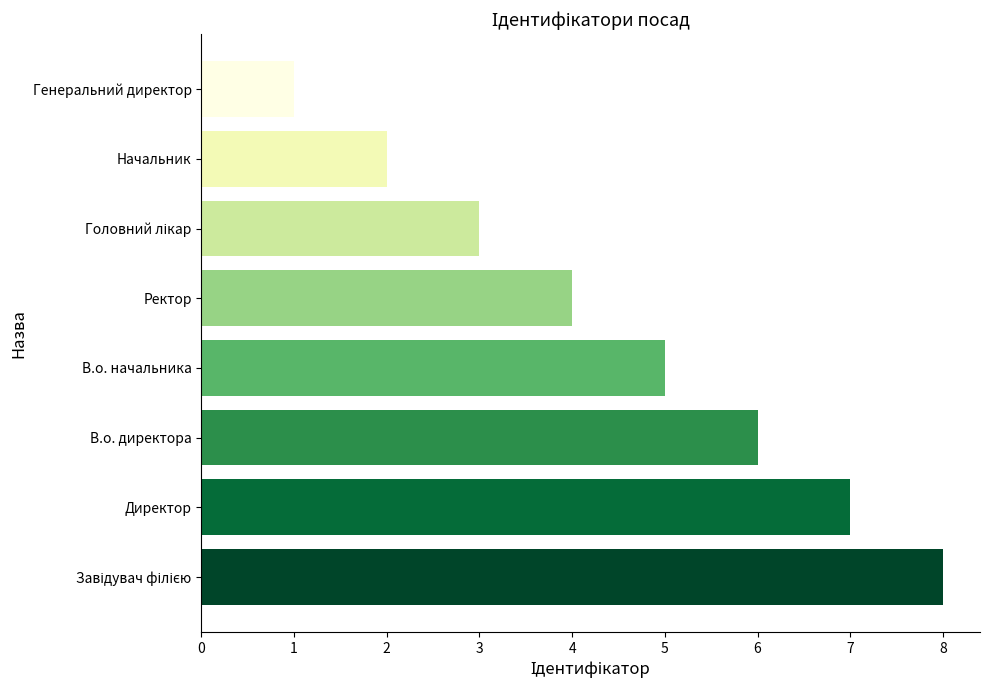

Between Начальник and Генеральний директор, which is larger?

Начальник